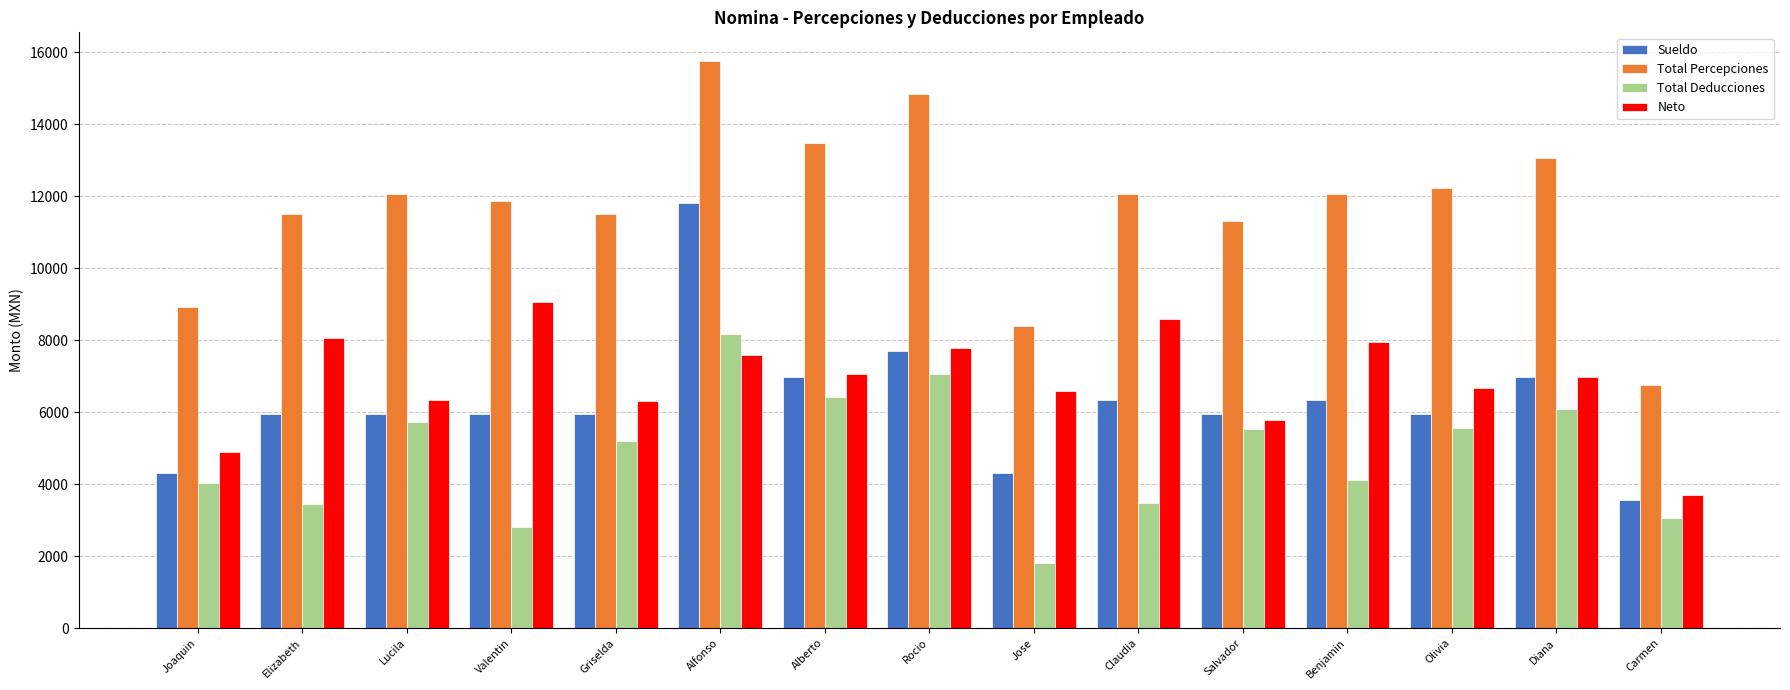

Rank the series by their maximum value, from lowest to highest.

Total Deducciones, Neto, Sueldo, Total Percepciones